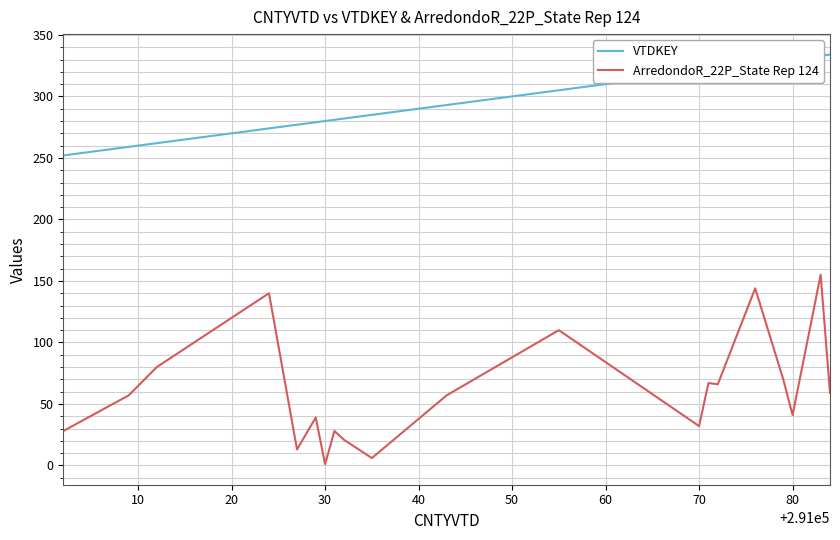

What is the greatest value displayed?

334